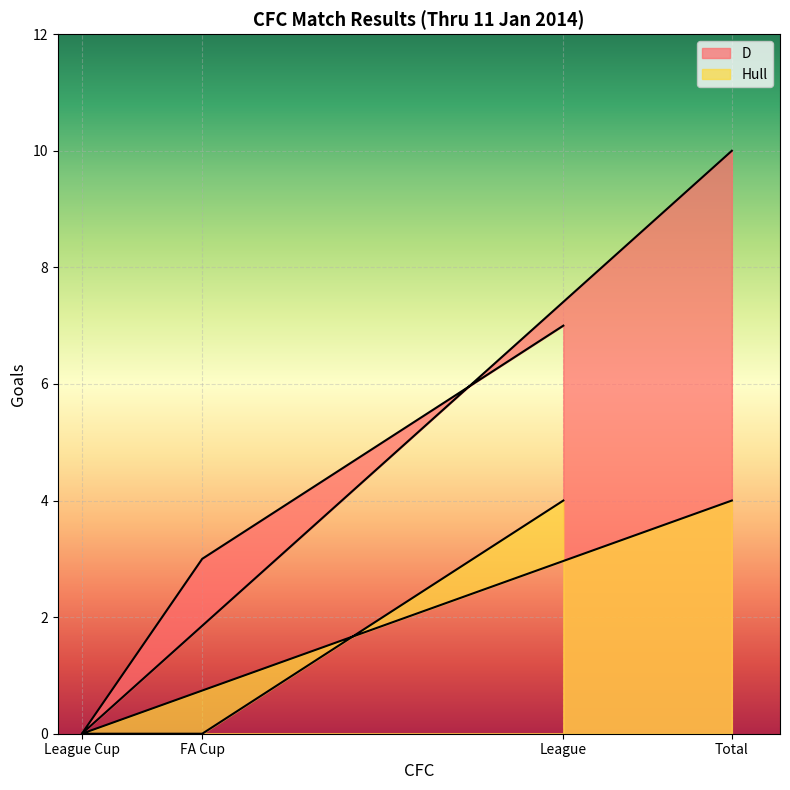

What are all the series names shown in the legend?

D, Hull